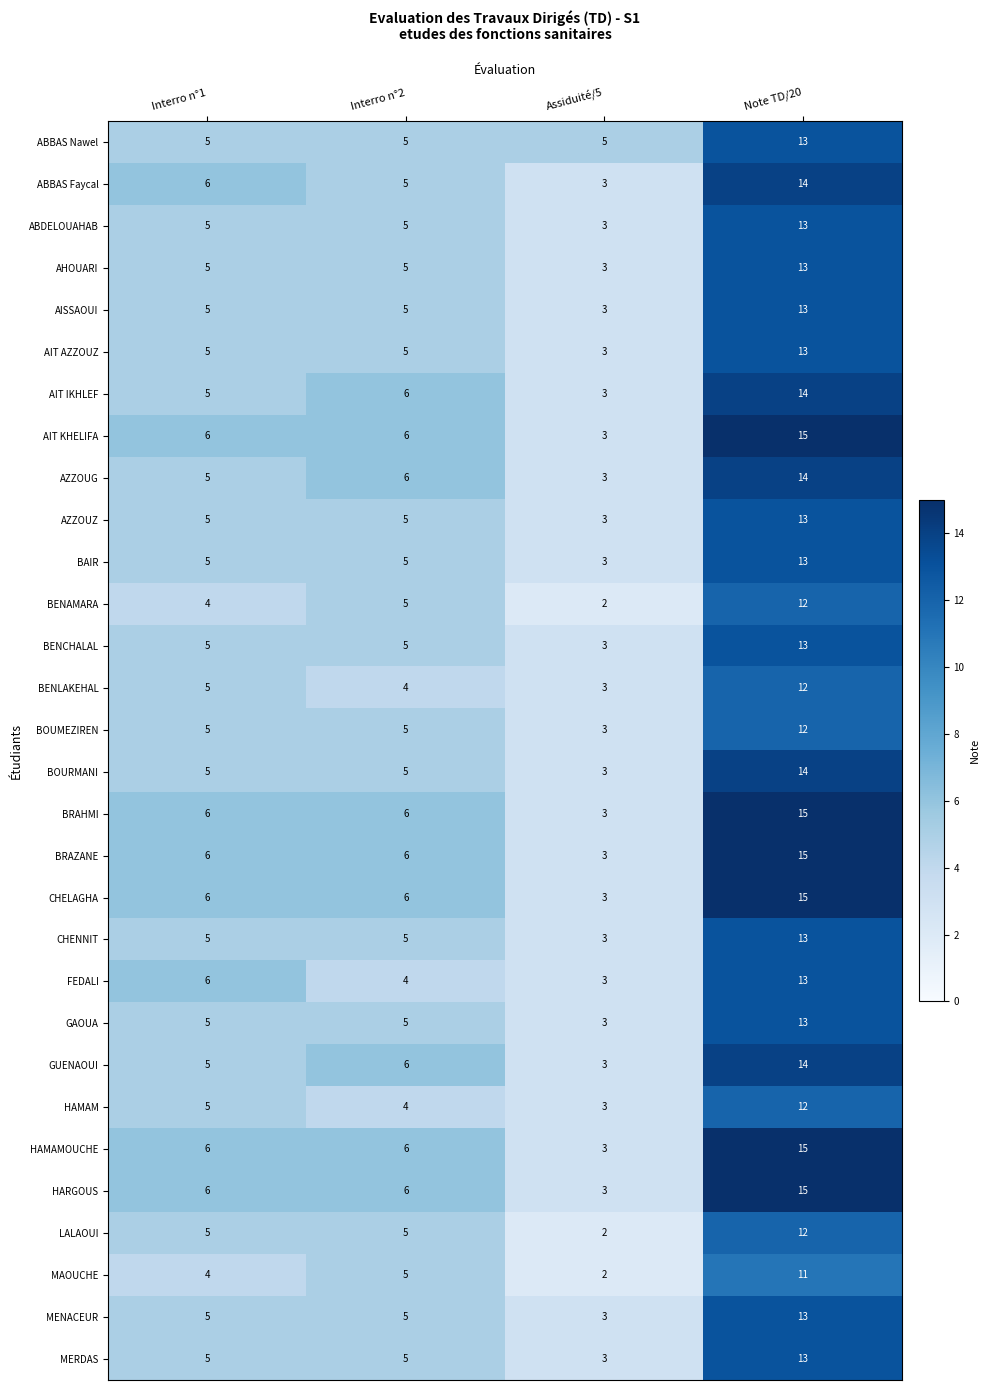

What is the total value across all series at Interro n°1?

156